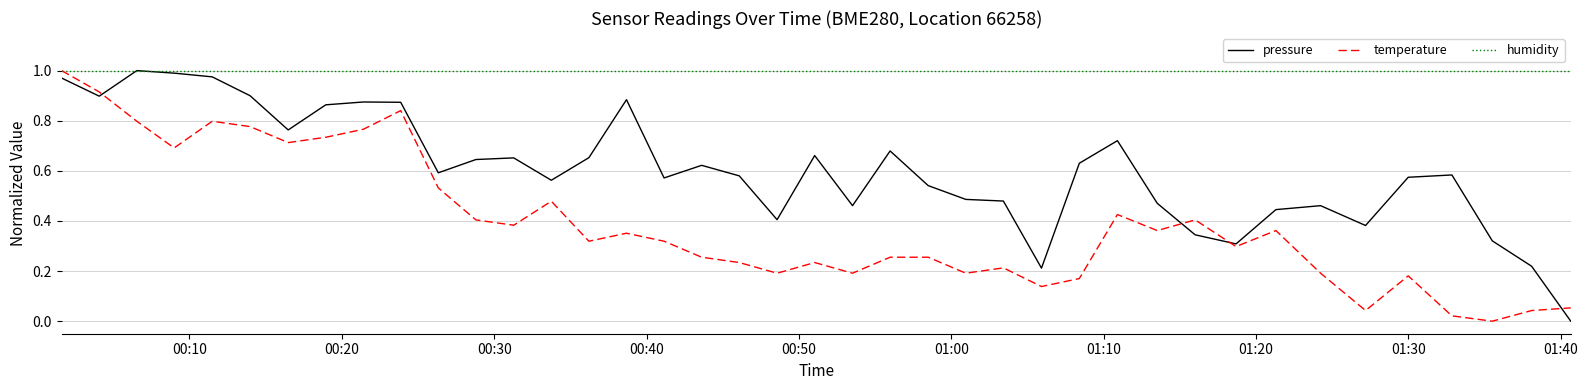

How many lines are shown in the chart?

3